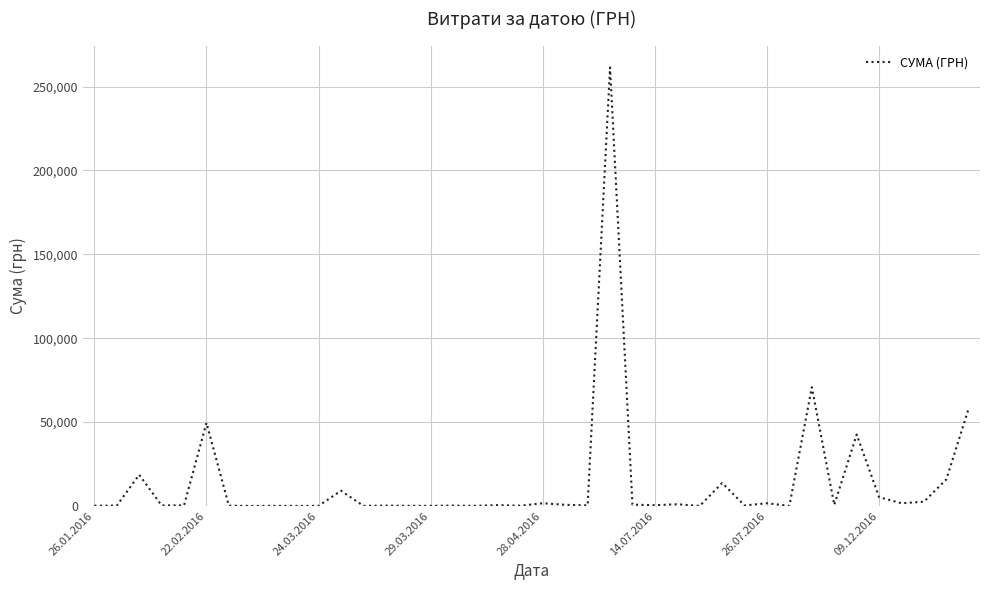

What is the greatest value displayed?

261422.7